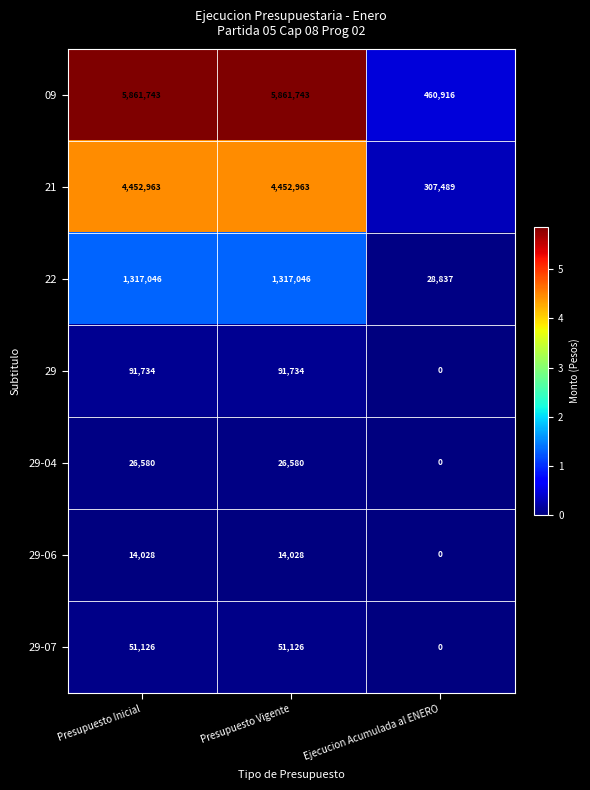

Which series has the largest range (max minus min)?

09